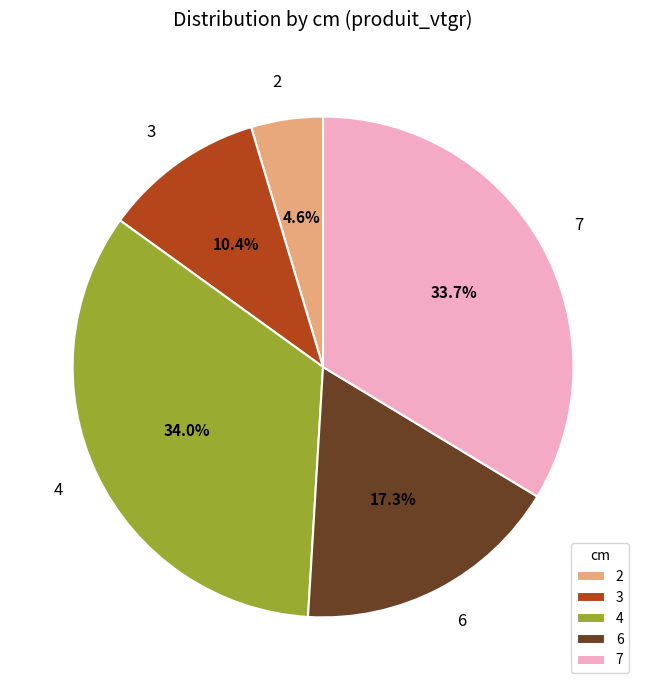

To the nearest percent, what portion does 6 represent?

17%